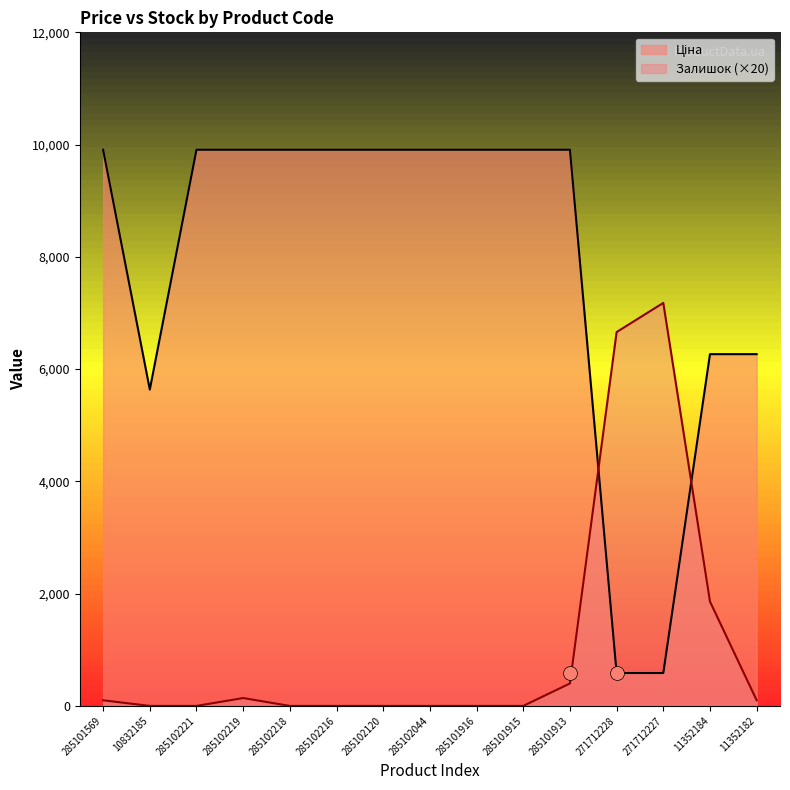

Which series reaches the minimum Y coordinate?

Залишок